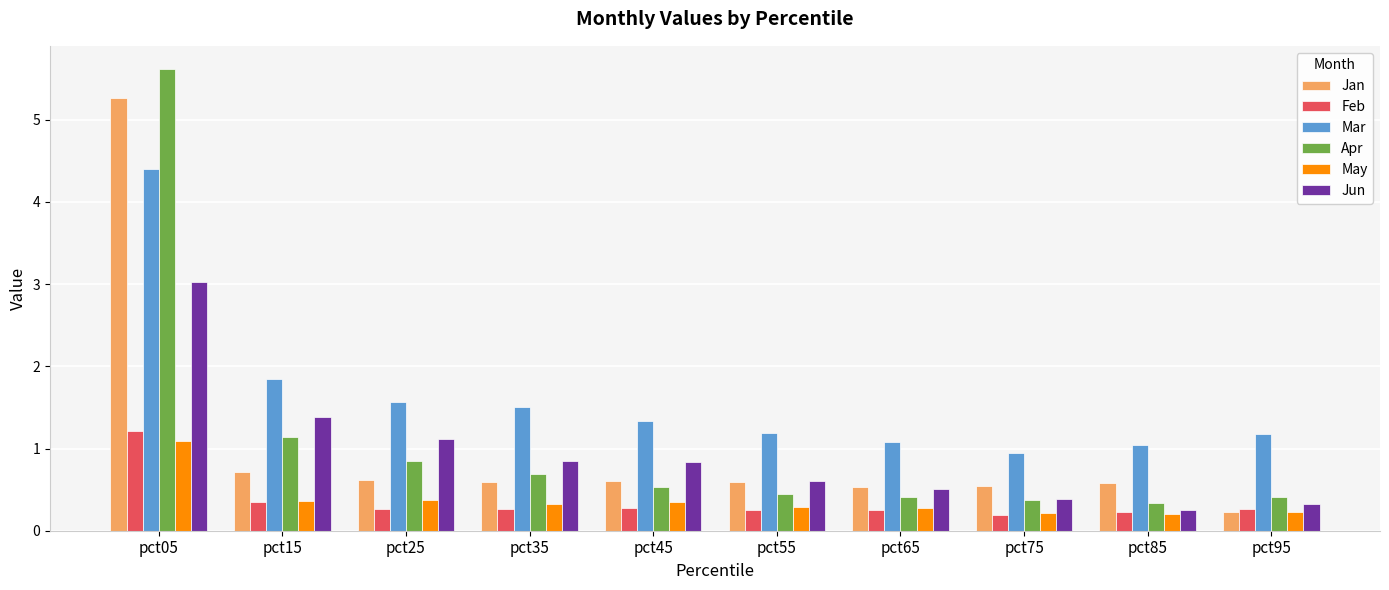

What are all the series names shown in the legend?

Jan, Feb, Mar, Apr, May, Jun